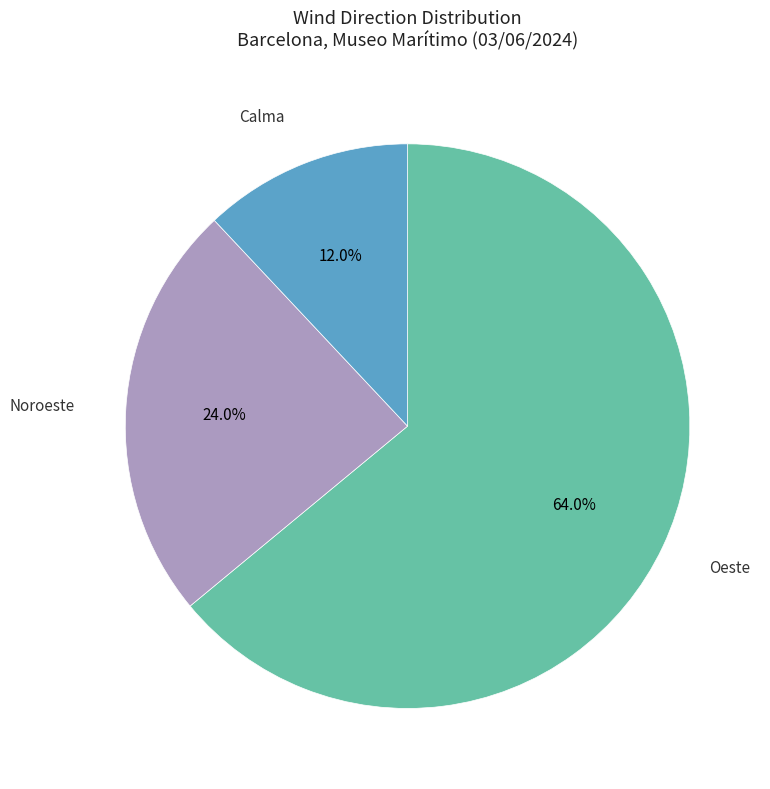

Does Oeste account for over 50% of the chart?

Yes